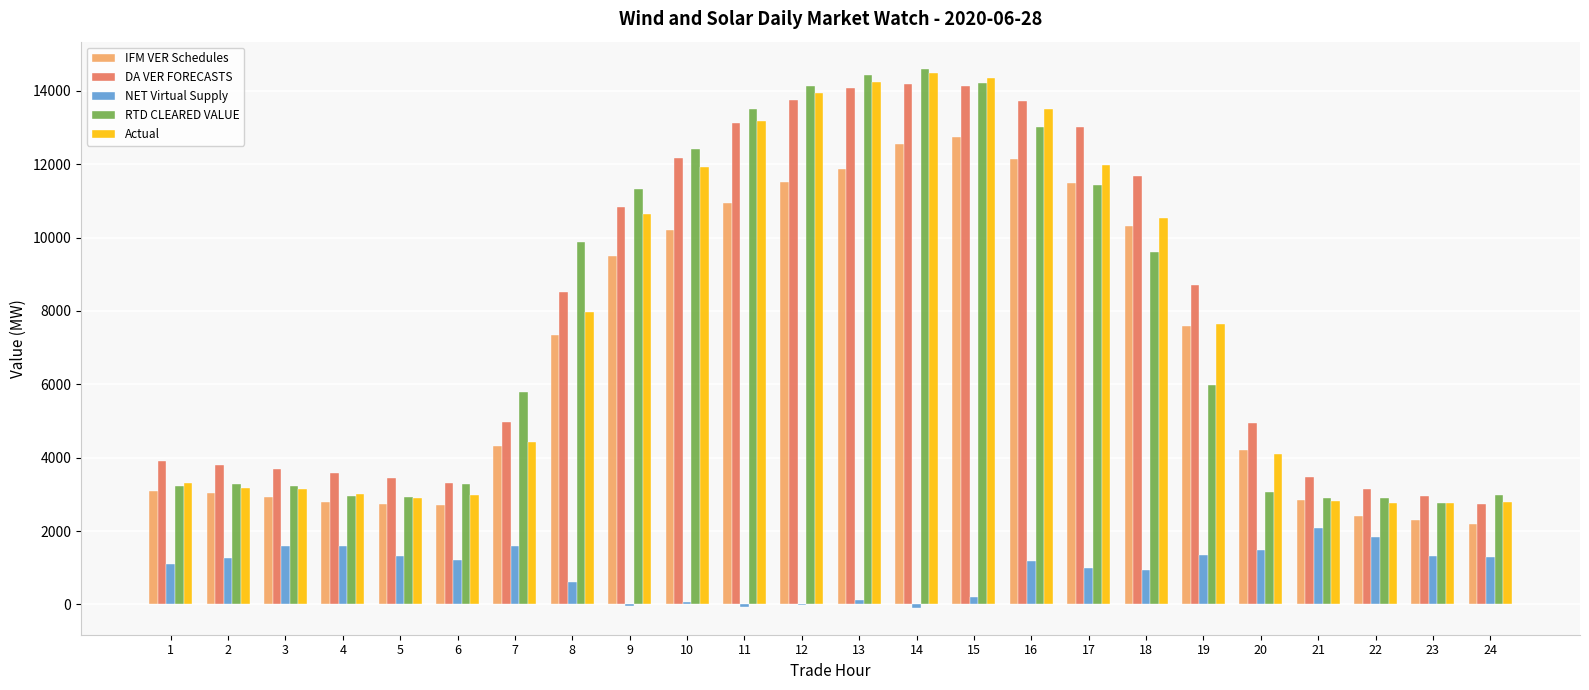

Is the value of RTD CLEARED VALUE at 6 greater than the value of NET Virtual Supply at 5?

Yes